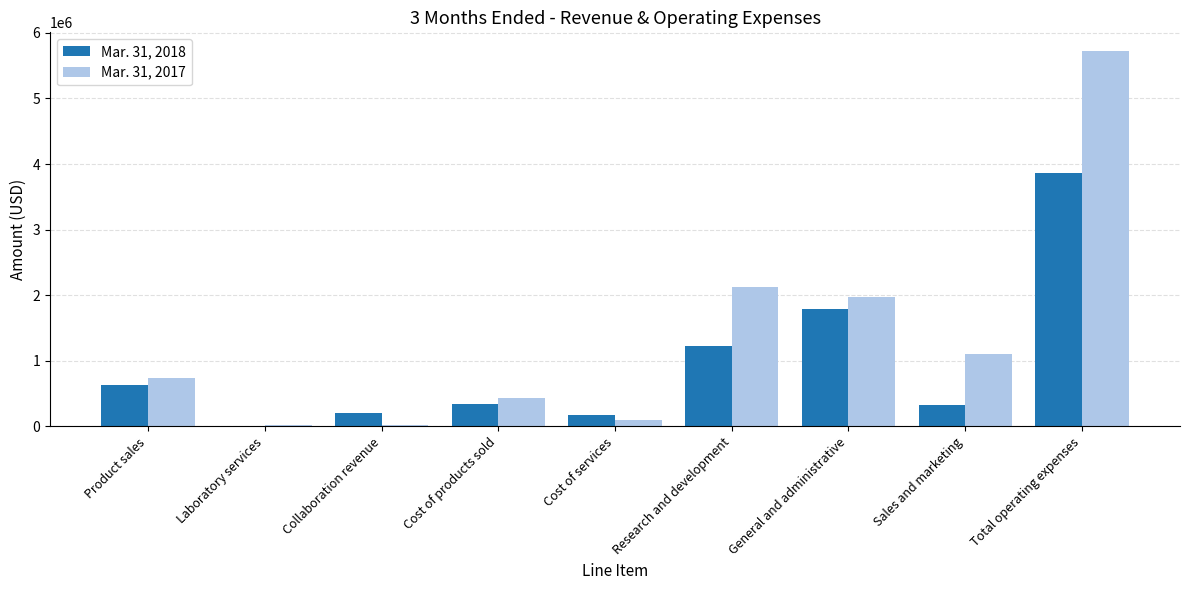

What is the difference between the Mar. 31, 2017 values at Total operating expenses and Product sales?

4987998